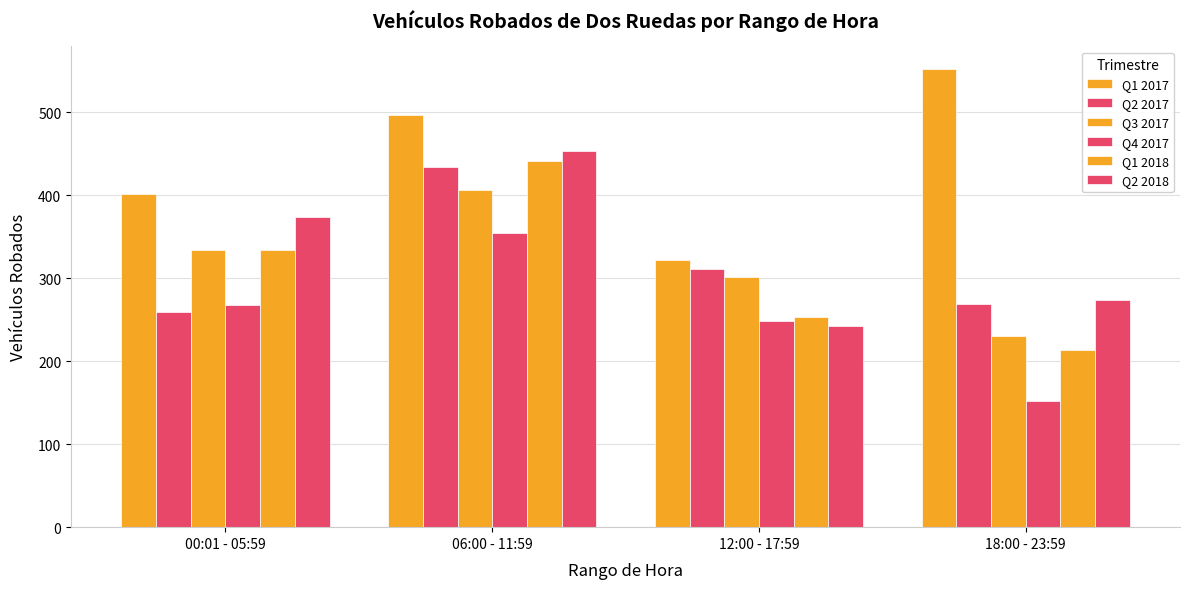

What is the maximum value shown in the chart?

552